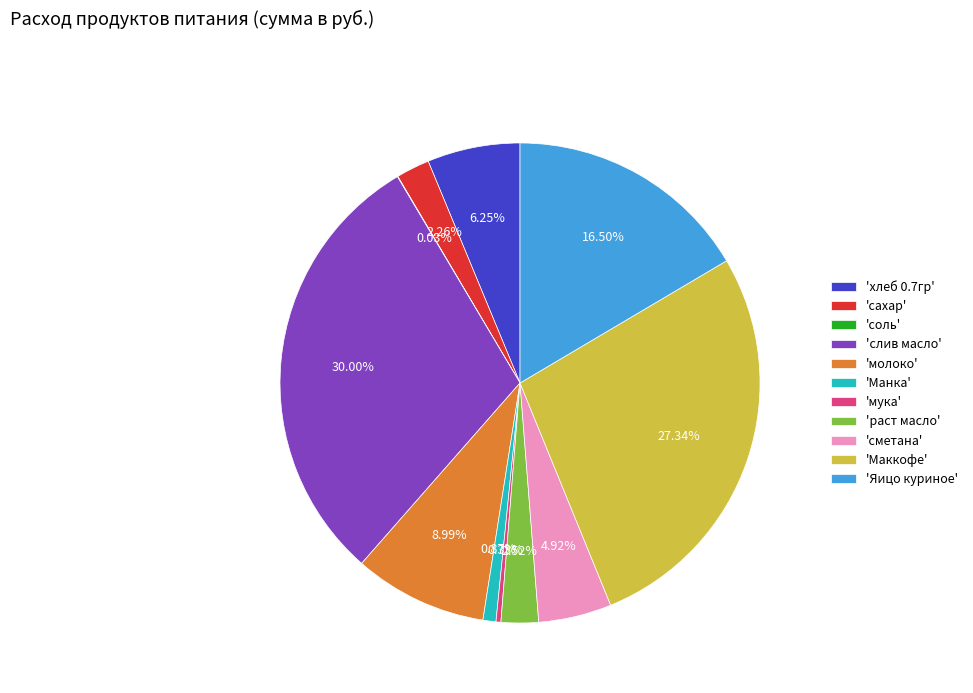

Which has a higher value, 'Манка' or 'слив масло'?

'слив масло'